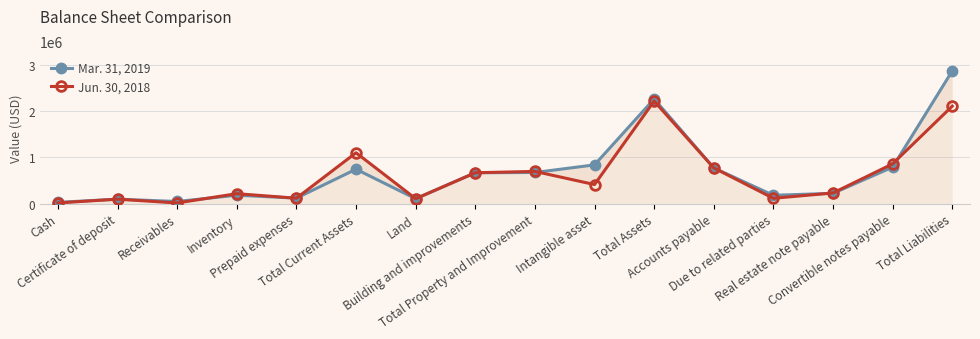

Count the number of data series in this chart.

2